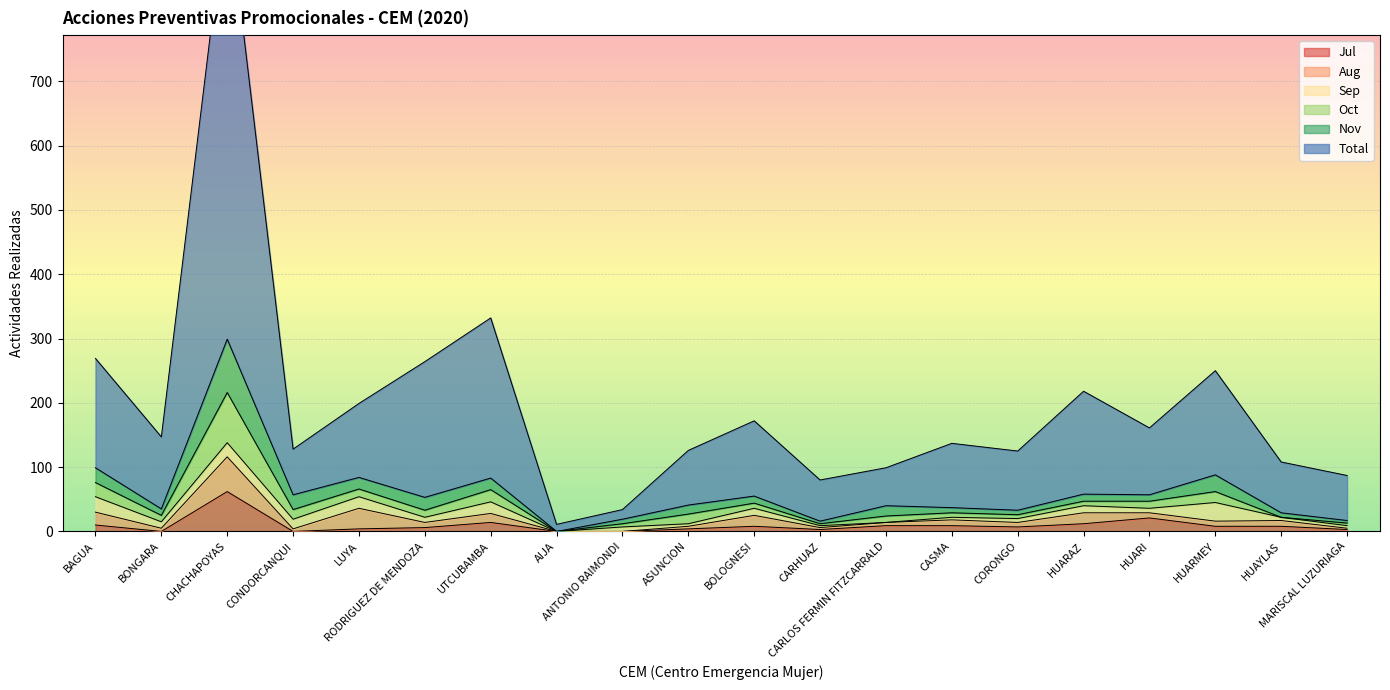

Rank the series by their maximum value, from lowest to highest.

Sep, Aug, Jul, Oct, Nov, Total